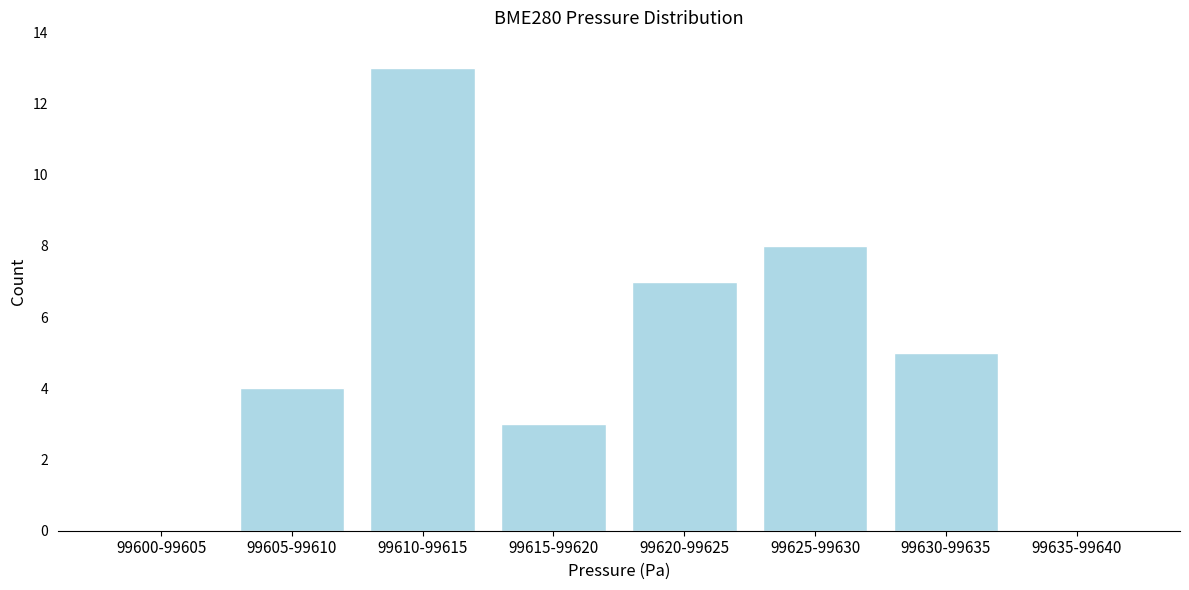

Reading left to right, list all the values displayed in this chart.

99600-99605=0	99605-99610=4	99610-99615=13	99615-99620=3	99620-99625=7	99625-99630=8	99630-99635=5	99635-99640=0